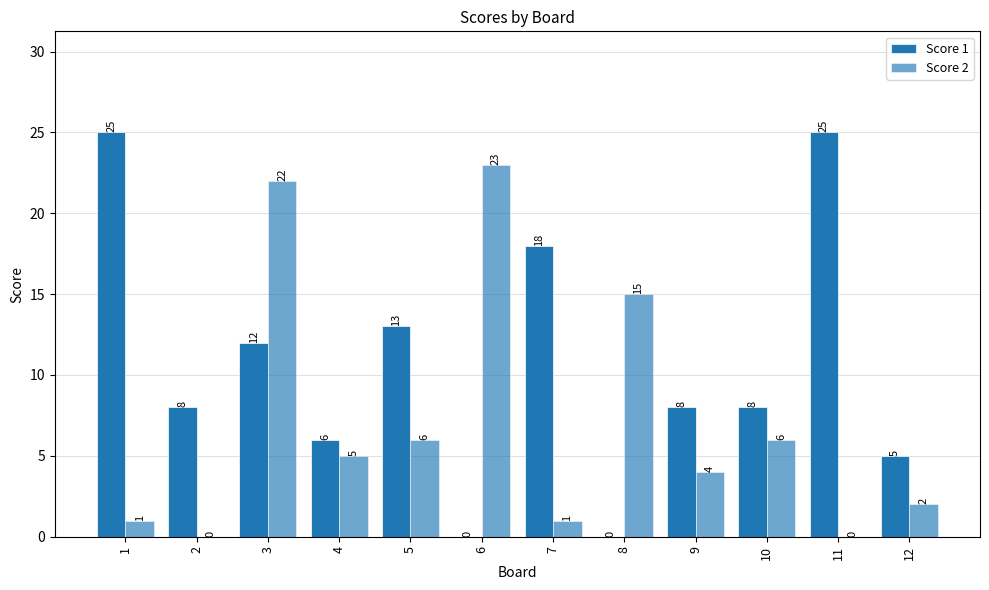

How many groups of bars are there?

12